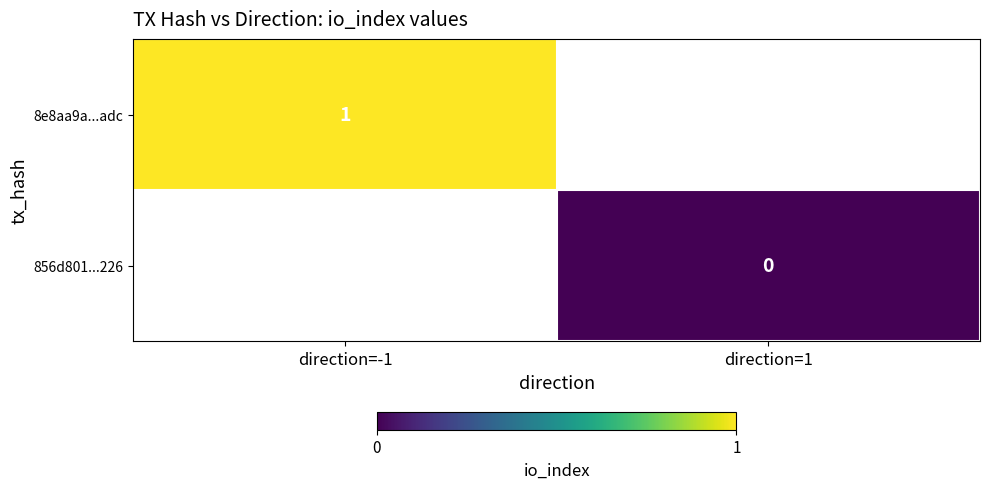

The 8e8aa9a...adc series shows 1 at direction=-1. True or false?

True